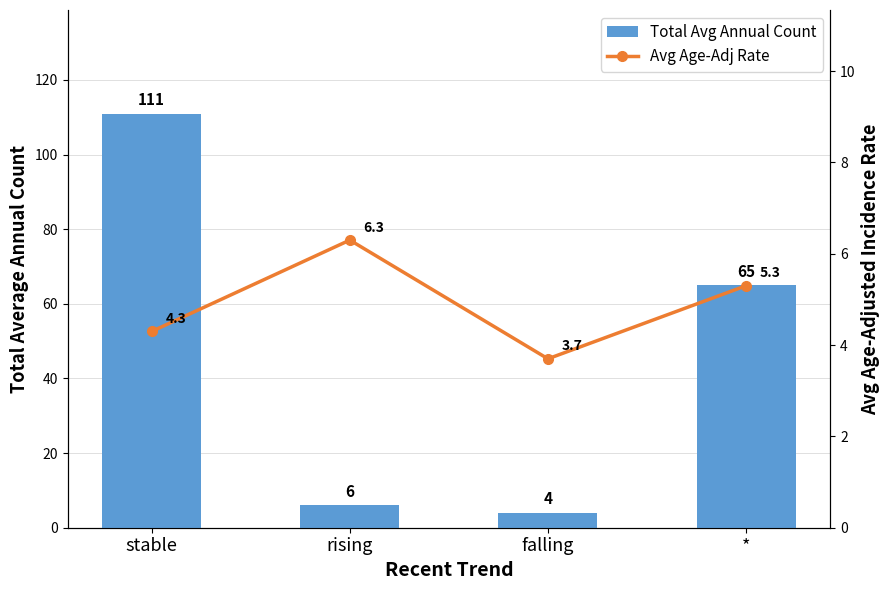

List the labels in order of Avg Age-Adj Rate value, largest first.

rising, *, stable, falling